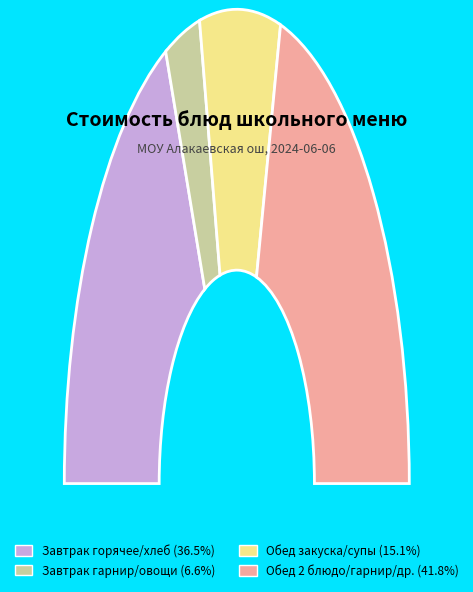

Is there a majority slice in this chart?

No